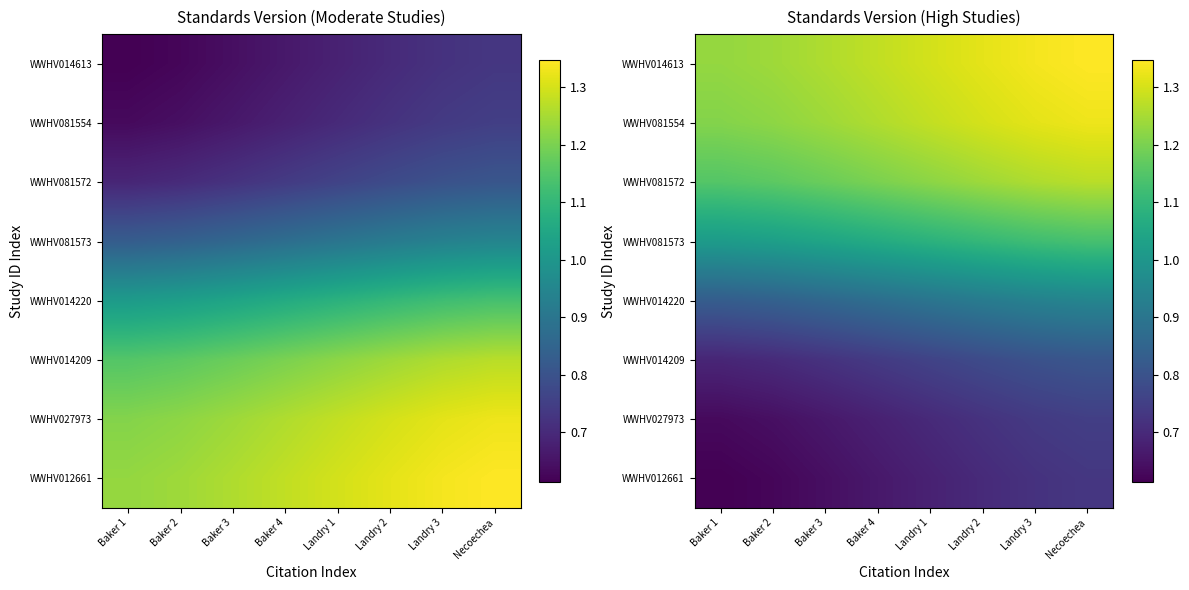

At how many categories does at least one series exceed 0?

8